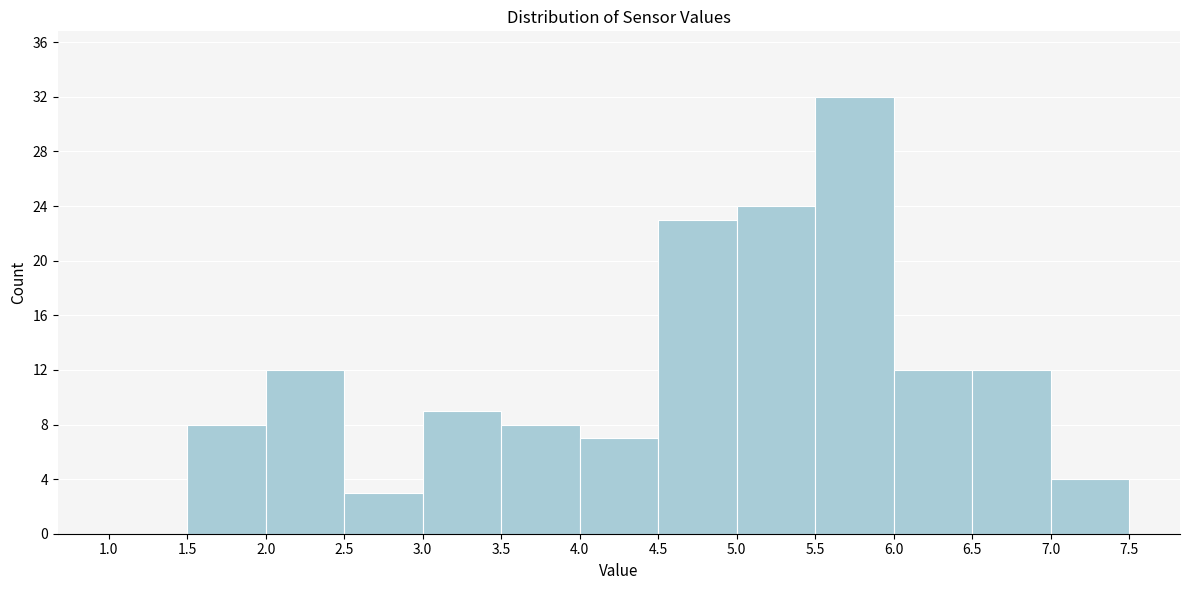

What is the height of the bar covering 6.5 to 7.0 on the x-axis? The values are not printed on the chart, so give them approximately, as read against the axis.

12